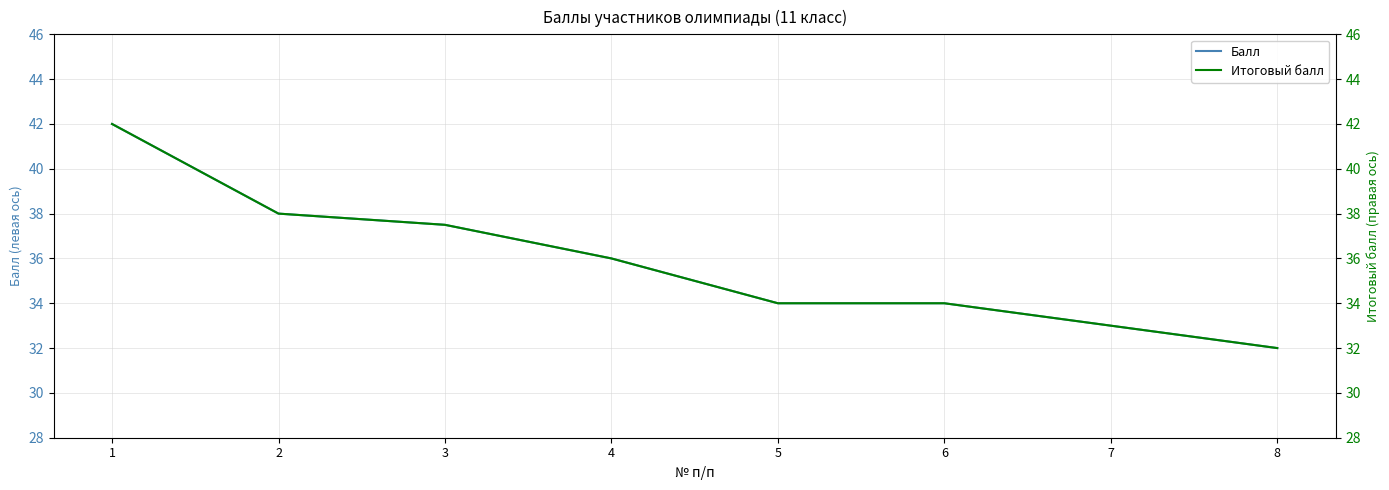

Which category has the highest value in the Итоговый балл series?

1